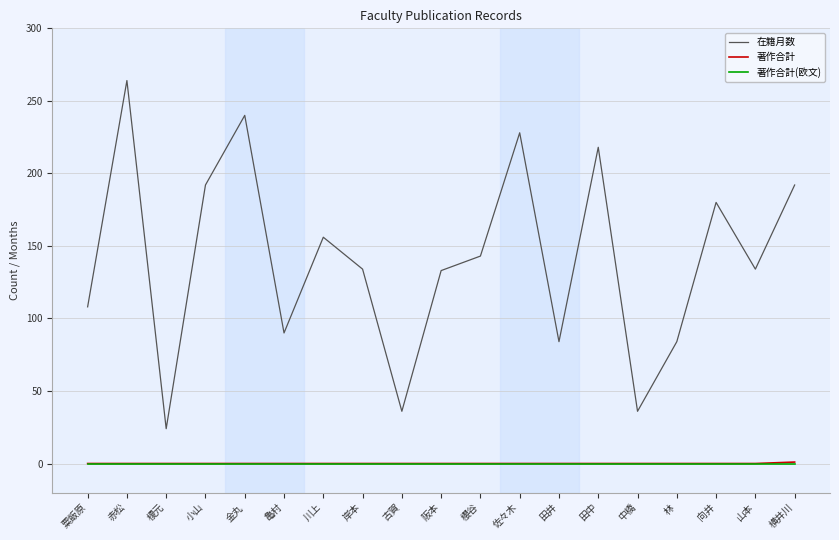

What position from the right is 田井?

7